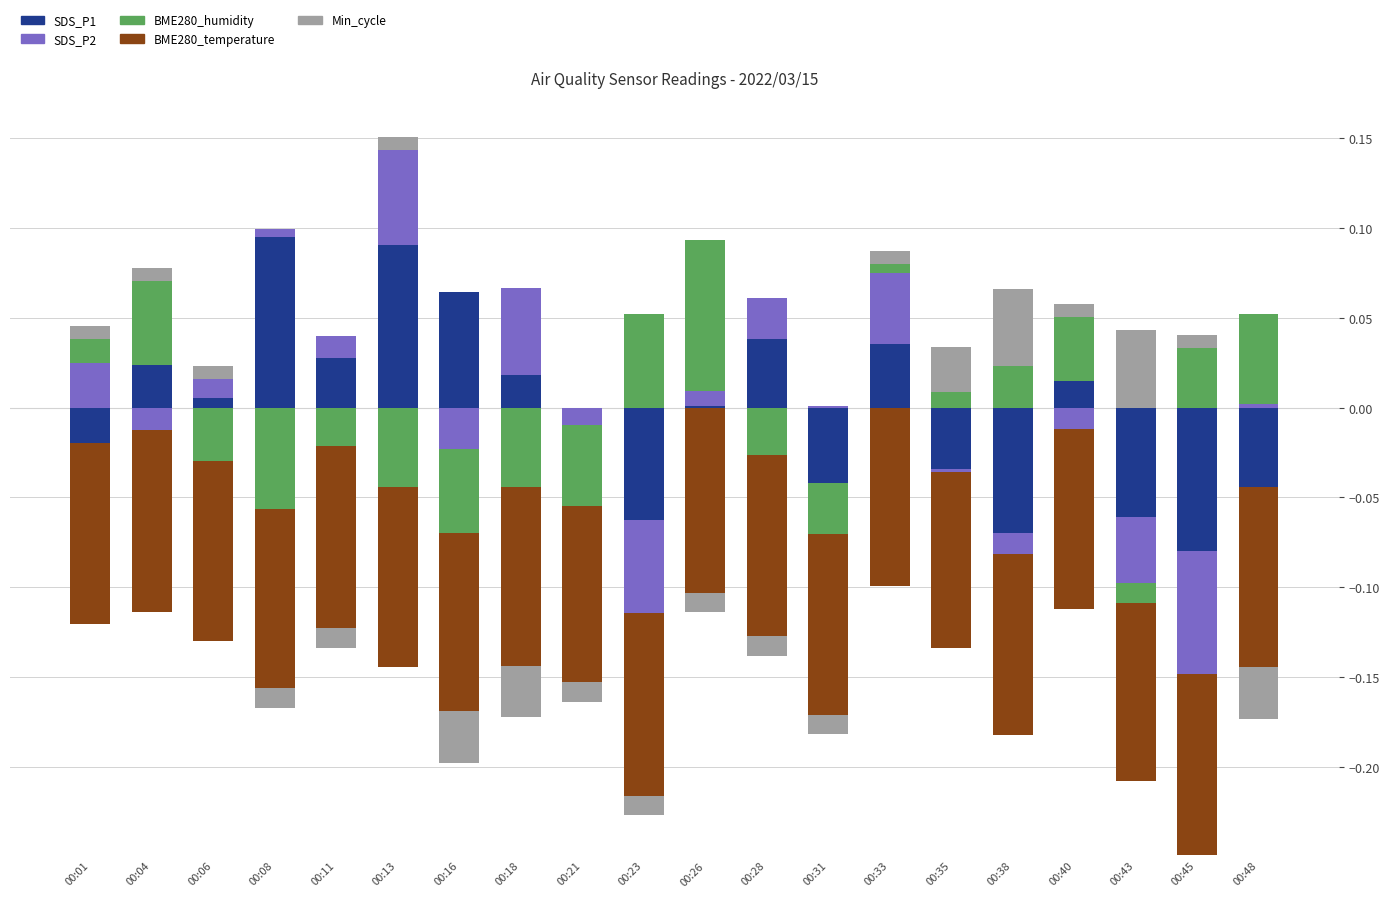

List the series in order of their peak value, lowest first.

BME280_temperature, Min_cycle_vals, SDS_P2, BME280_humidity, SDS_P1